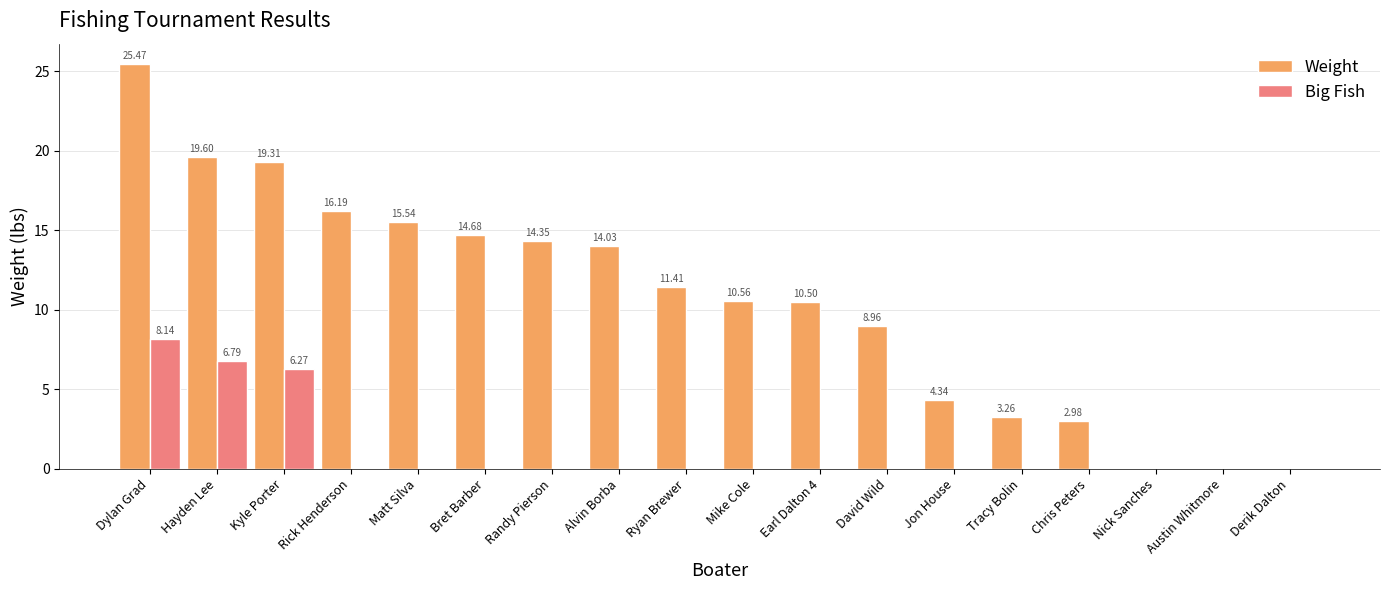

What is the maximum value for Weight?

25.5